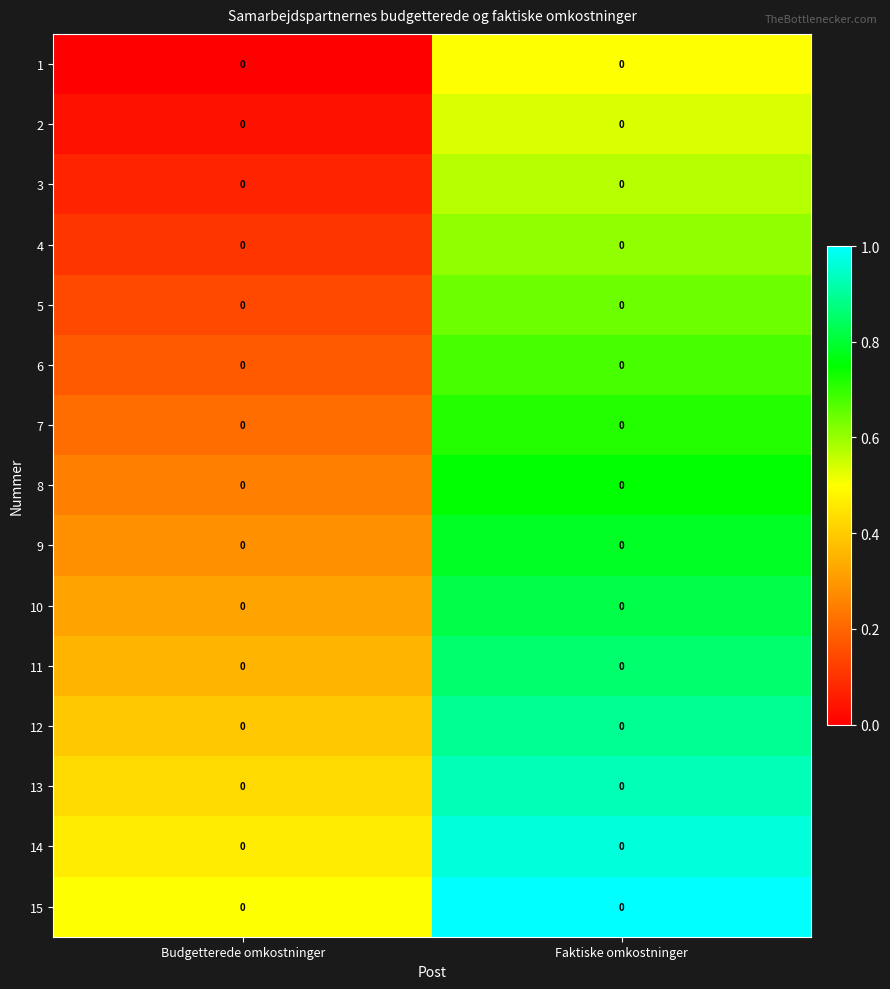

At how many categories does at least one series exceed 0?

2